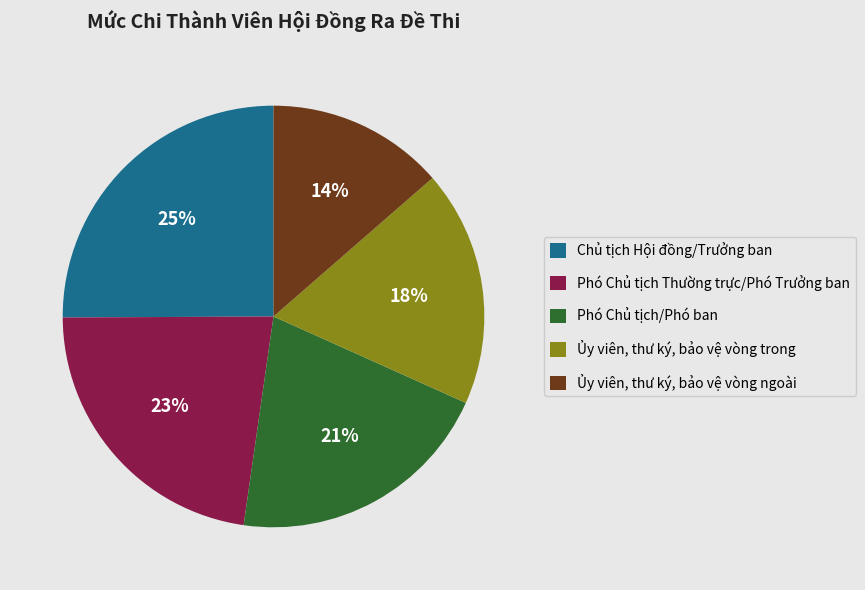

To the nearest percent, what is the difference between the Phó Chủ tịch Thường trực/Phó Trưởng ban and Phó Chủ tịch/Phó ban slice percentages?

2%